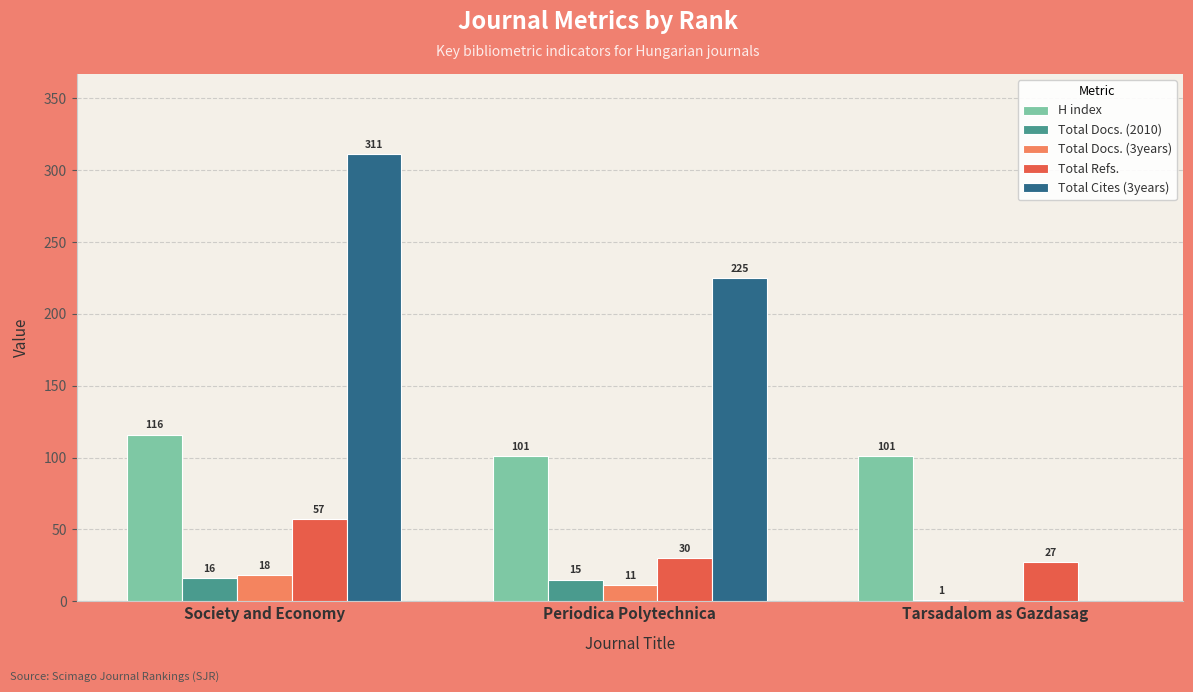

Is the value of Total Refs. at Society and Economy greater than the value of Total Cites (3years) at Tarsadalom as Gazdasag?

Yes